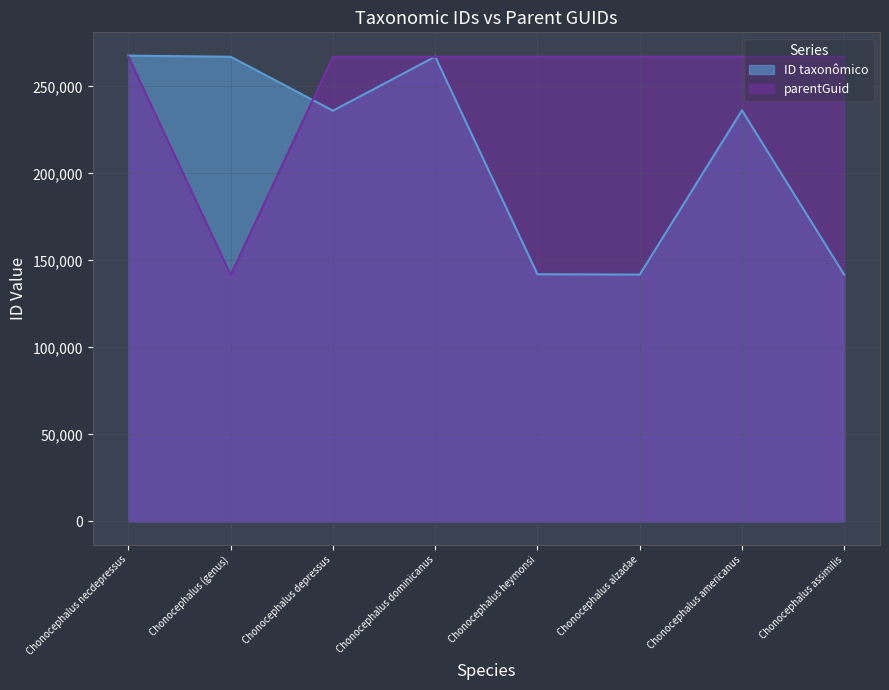

At which label does ID taxonômico reach its peak?

Chonocephalus necdepressus